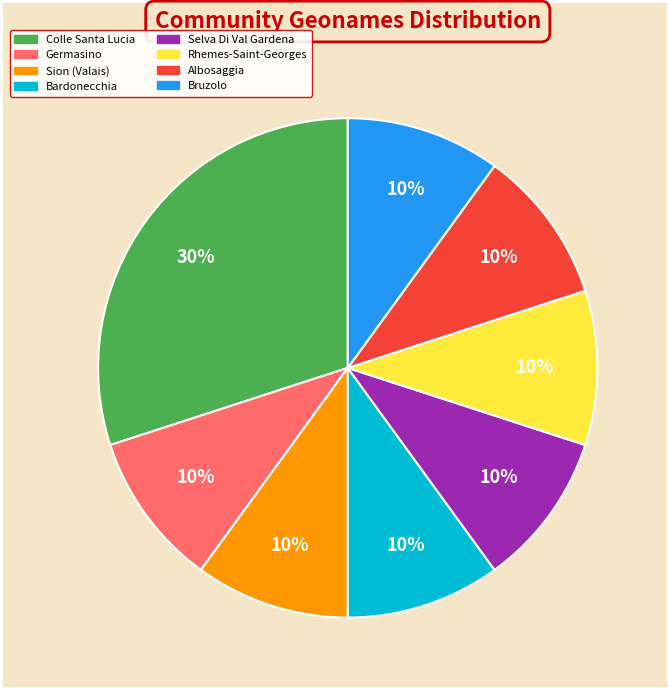

Count the number of slices in the pie.

8